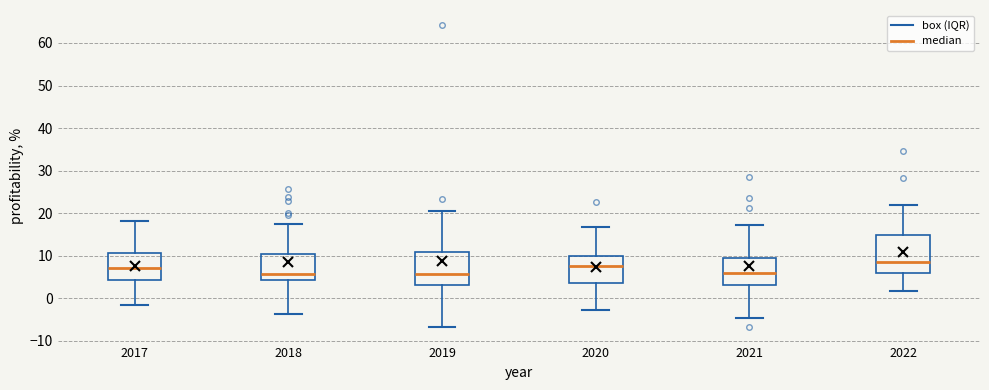

Comparing the boxes themselves (not the whiskers), which one is the tallest?

2022